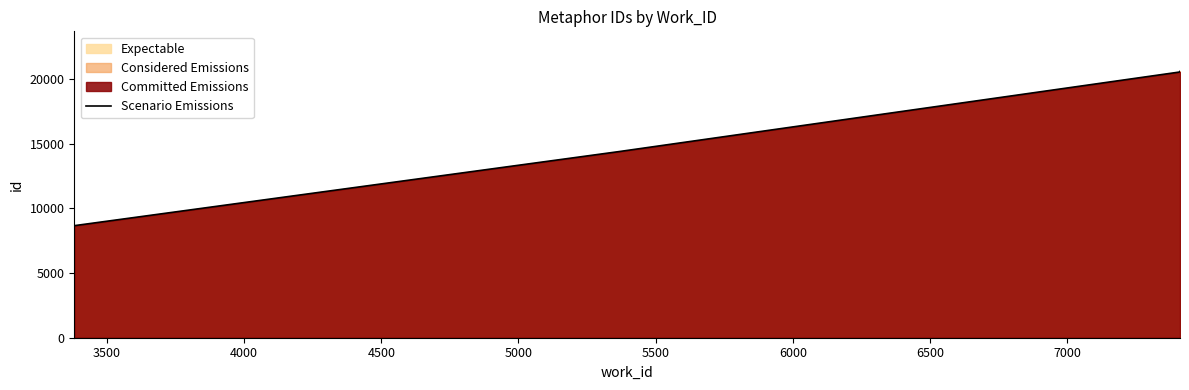

True or false: Scenario Emissions has more than 2 interior local peaks.

False